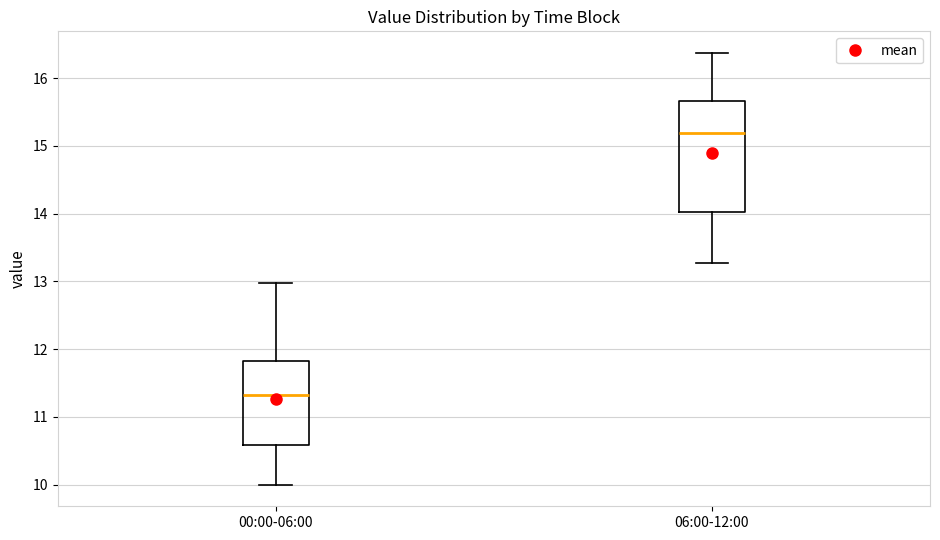

Reading left to right, transcribe this box plot: for each box, give where its median line is, the range the box spans, and where its two whiskers end, as read against the y-axis. The values are not printed on the chart, so give them approximately, as read against the axis.

00:00-06:00: median 11.3, box 10.6 to 11.8, whiskers 10.0 to 13.0
06:00-12:00: median 15.2, box 14.0 to 15.7, whiskers 13.3 to 16.4